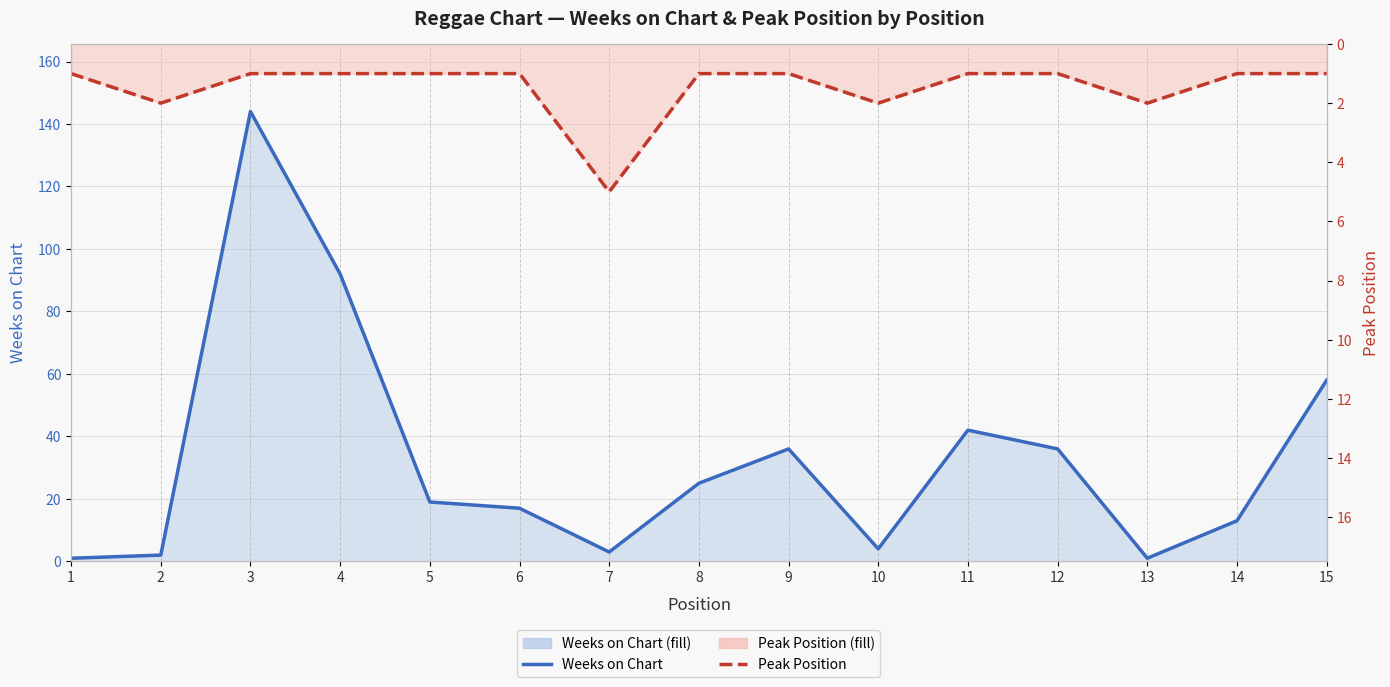

What are all the series names shown in the legend?

Weeks on Chart, Peak Position